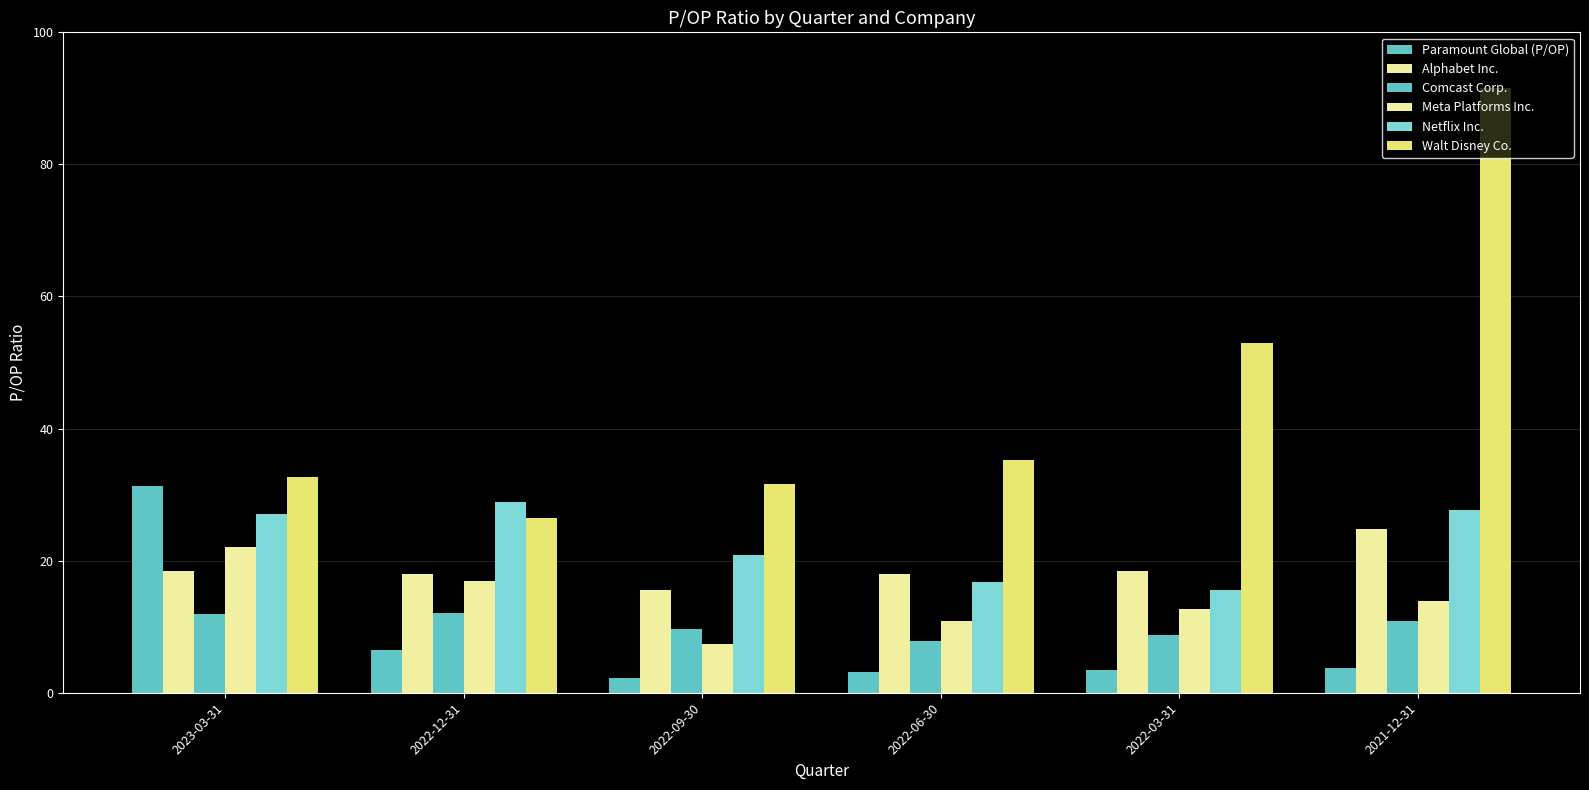

How many bars are there in each group?

6